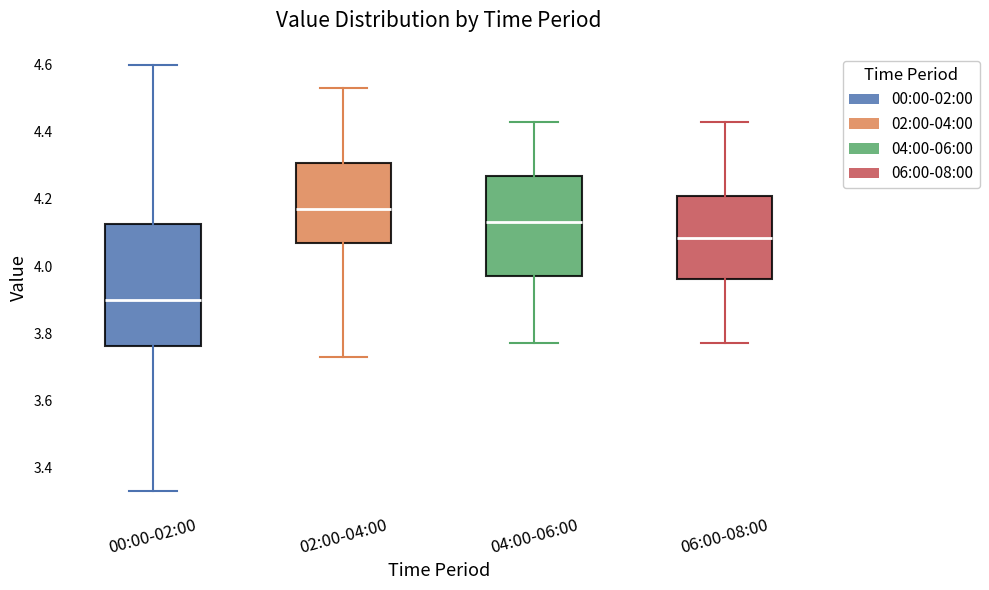

Where does the upper whisker of the box for 06:00-08:00 end on the y-axis? The values are not printed on the chart, so give them approximately, as read against the axis.

4.44